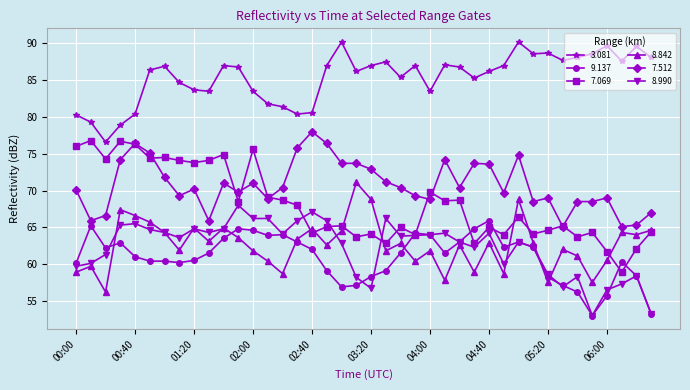

Which series has the widest spread of values?

7.069